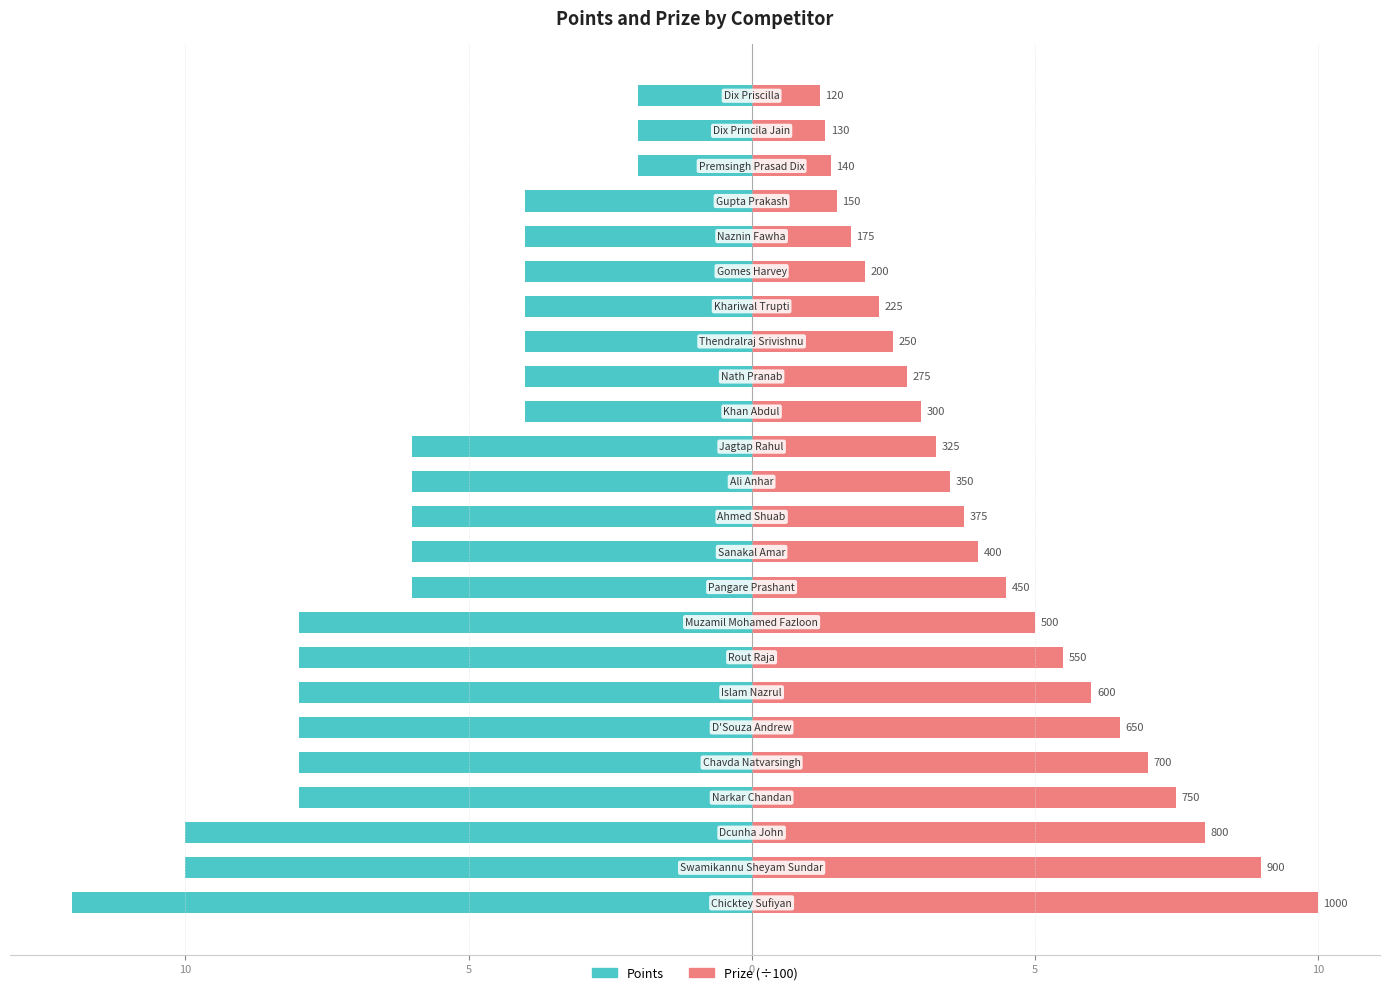

What are all the series names shown in the legend?

Points, Prize (÷100)